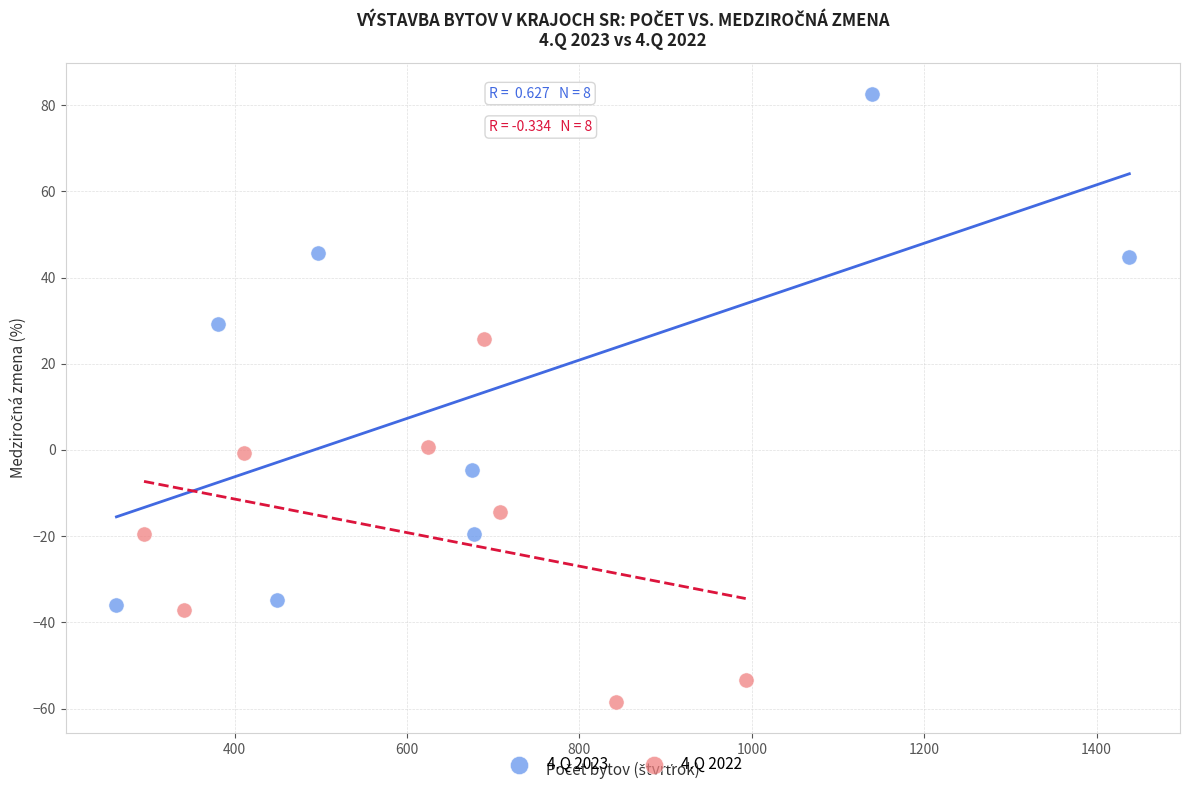

Which series reaches the minimum Y coordinate?

4.Q 2022